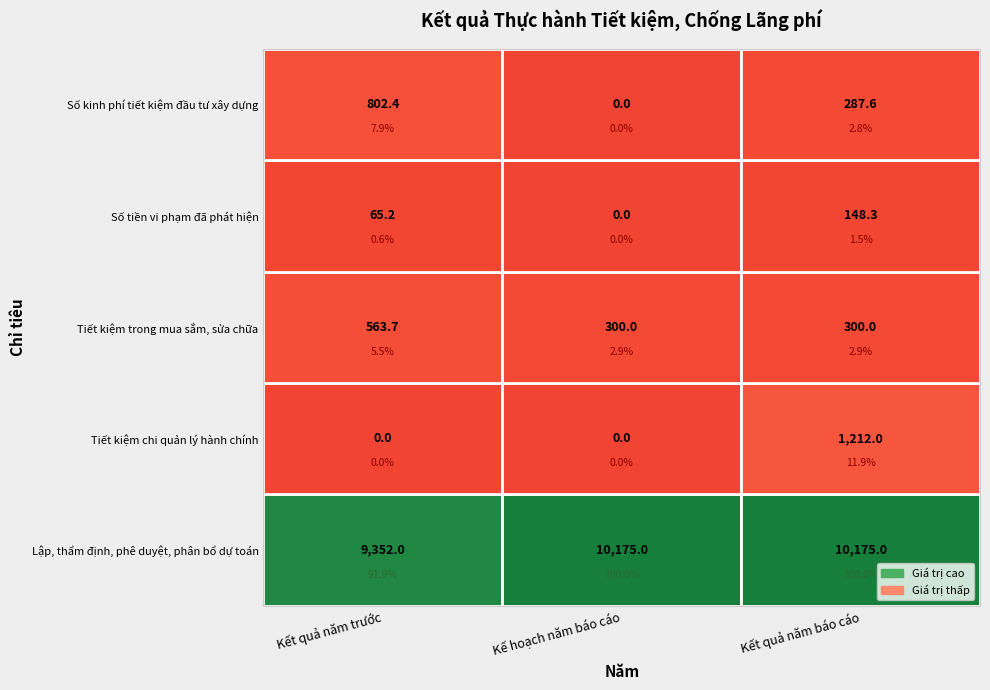

What is the average value of the Số tiền vi phạm đã phát hiện series?

71.2